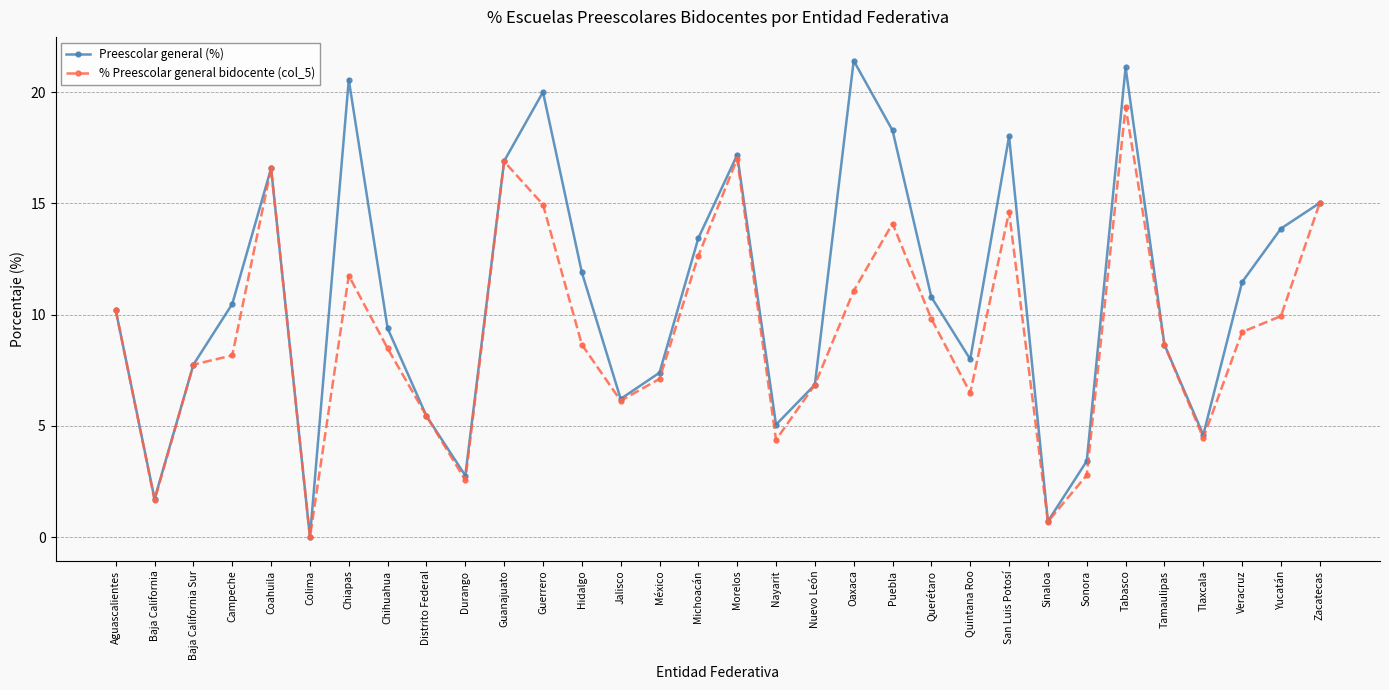

What position from the right is Tamaulipas?

5